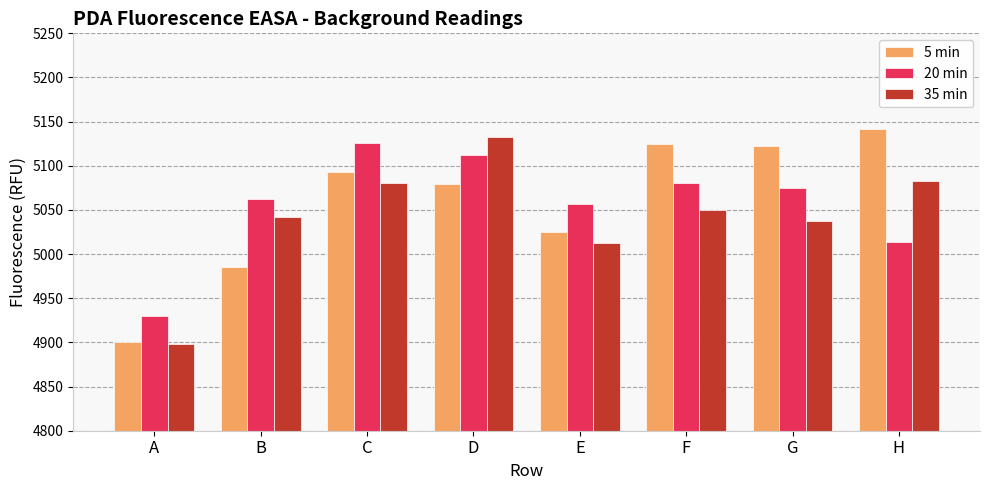

Reading left to right, what are all the values shown in this chart?

5 min: 4900	4985	5093	5079	5025	5125	5122	5142
20 min: 4930	5062	5126	5112	5057	5081	5075	5014
35 min: 4898	5042	5081	5133	5013	5050	5037	5083